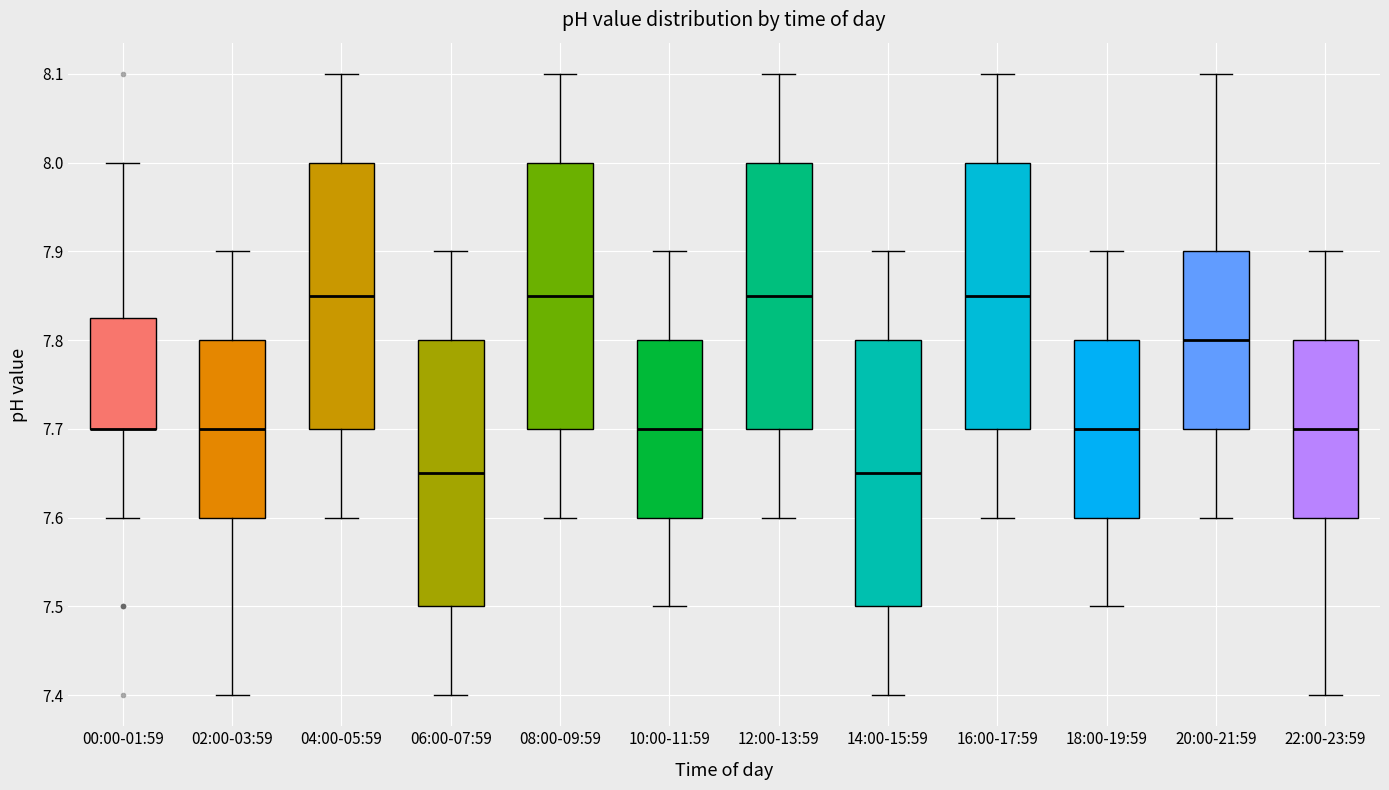

Reading left to right, transcribe this box plot: for each box, give where its median line is, the range the box spans, and where its two whiskers end, as read against the y-axis. The values are not printed on the chart, so give them approximately, as read against the axis.

00:00-01:59: median 7.70 (drawn on the box's lower edge), box 7.70 to 7.83, whiskers 7.60 to 8.00
02:00-03:59: median 7.70, box 7.60 to 7.80, whiskers 7.40 to 7.90
04:00-05:59: median 7.85, box 7.70 to 8.00, whiskers 7.60 to 8.10
06:00-07:59: median 7.65, box 7.50 to 7.80, whiskers 7.40 to 7.90
08:00-09:59: median 7.85, box 7.70 to 8.00, whiskers 7.60 to 8.10
10:00-11:59: median 7.70, box 7.60 to 7.80, whiskers 7.50 to 7.90
12:00-13:59: median 7.85, box 7.70 to 8.00, whiskers 7.60 to 8.10
14:00-15:59: median 7.65, box 7.50 to 7.80, whiskers 7.40 to 7.90
16:00-17:59: median 7.85, box 7.70 to 8.00, whiskers 7.60 to 8.10
18:00-19:59: median 7.70, box 7.60 to 7.80, whiskers 7.50 to 7.90
20:00-21:59: median 7.80, box 7.70 to 7.90, whiskers 7.60 to 8.10
22:00-23:59: median 7.70, box 7.60 to 7.80, whiskers 7.40 to 7.90